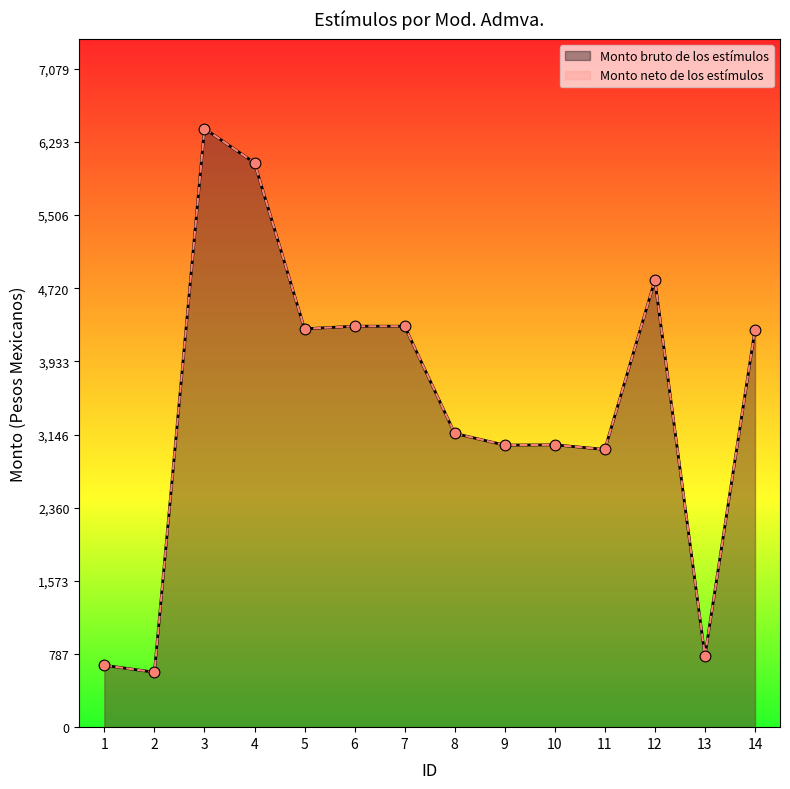

Which series has the largest total across all categories?

Monto bruto de los estímulos